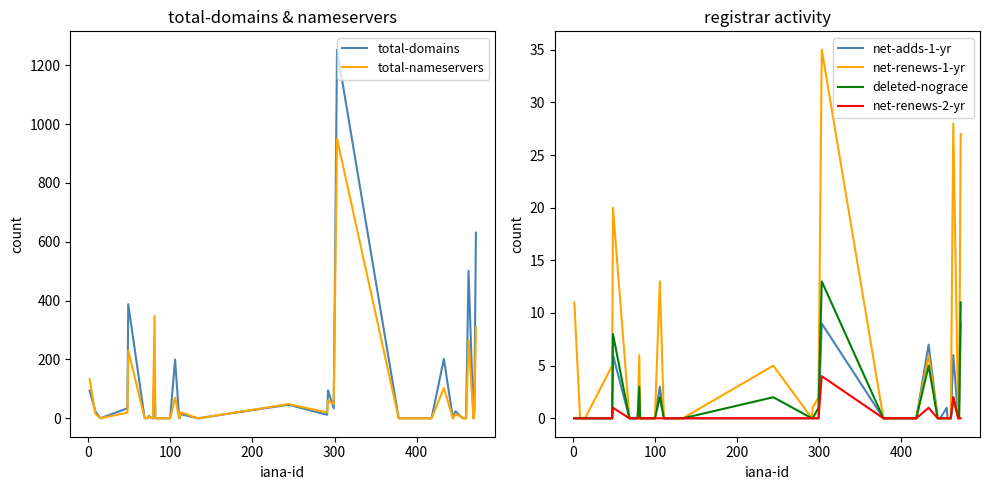

Is the value of deleted-nograce at 13 greater than the value of total-domains at 36?

No